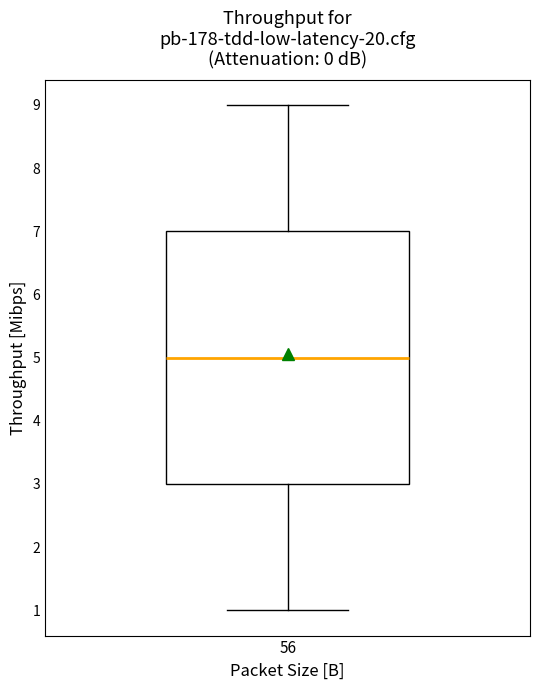

Where is the lower edge of the box at x = 56 on the y-axis? The values are not printed on the chart, so give them approximately, as read against the axis.

3